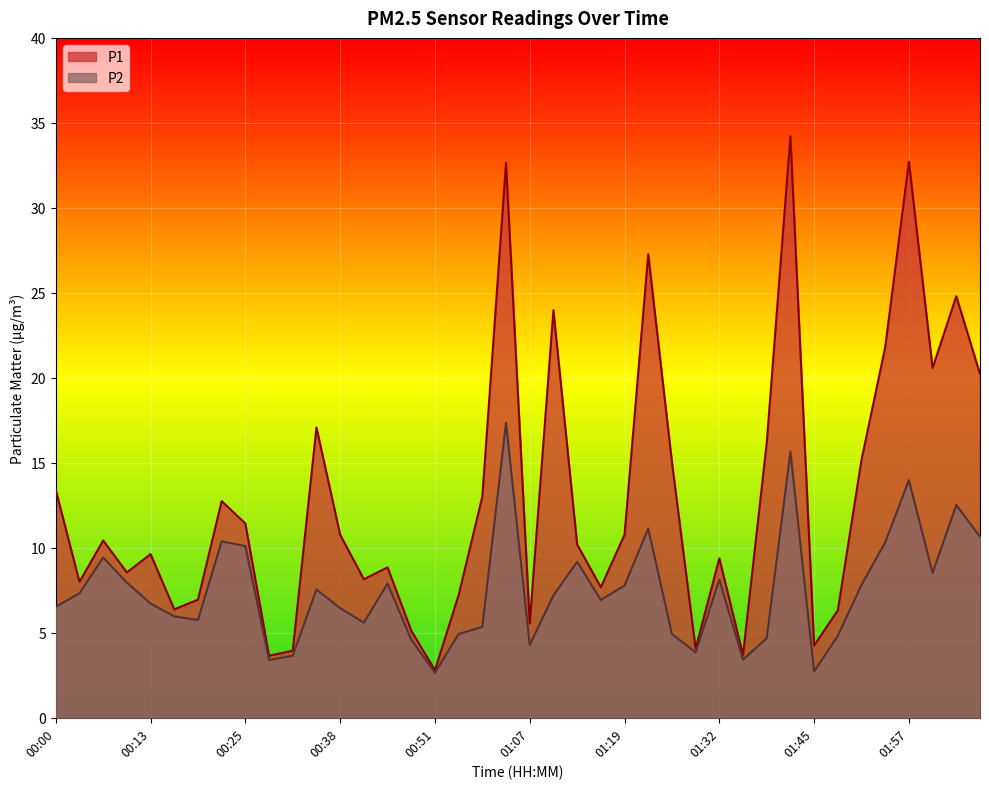

What is the difference between the second highest and second lowest values in the P1 series?

29.1